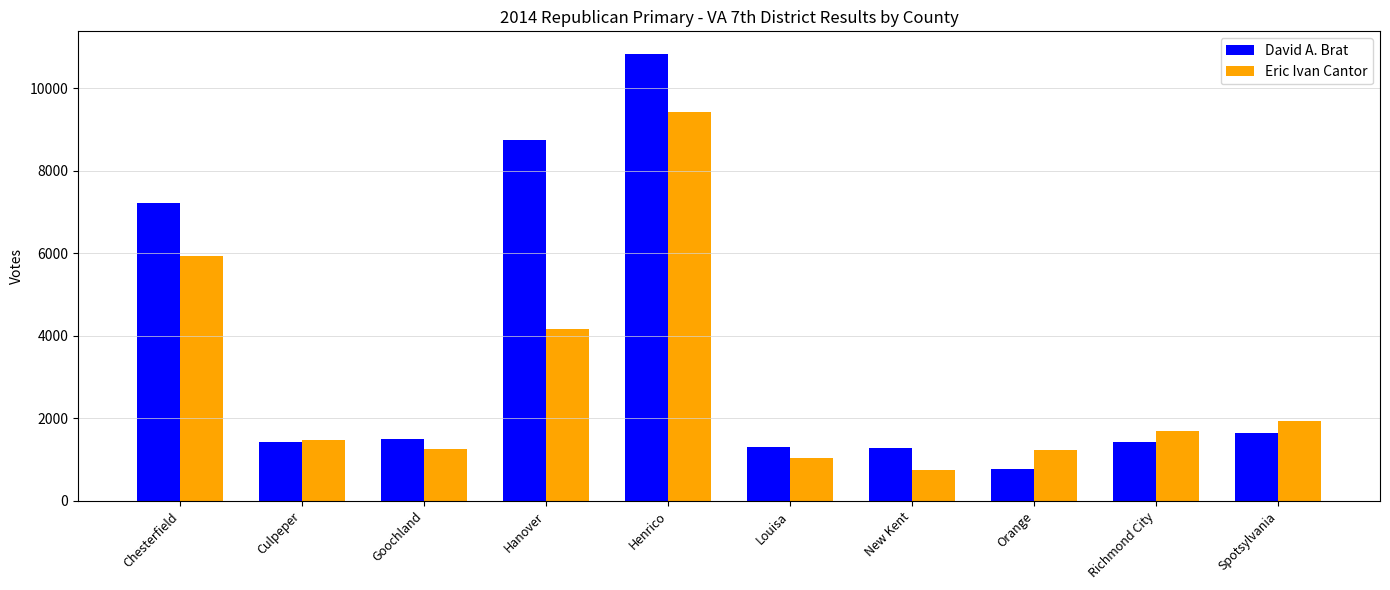

Where does the Eric Ivan Cantor series first go above 1701?

Chesterfield